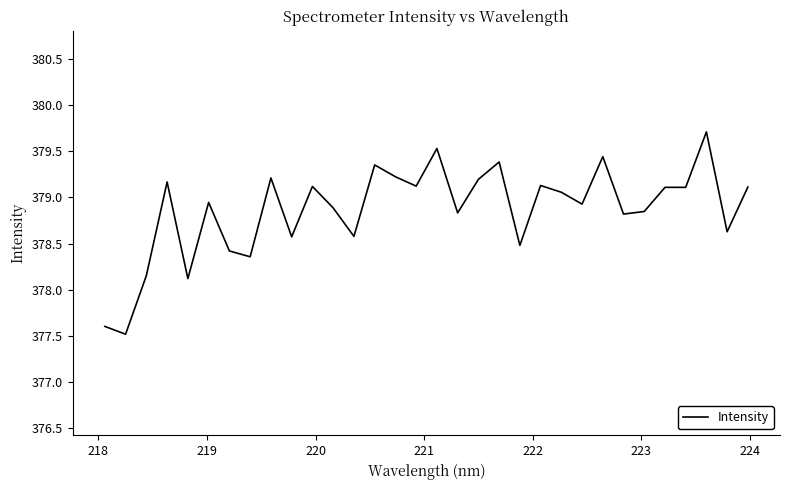

How many lines are shown in the chart?

1